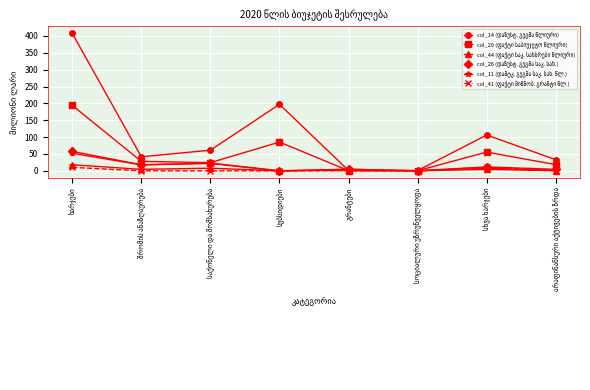

What is the maximum value shown in the chart?

408.2